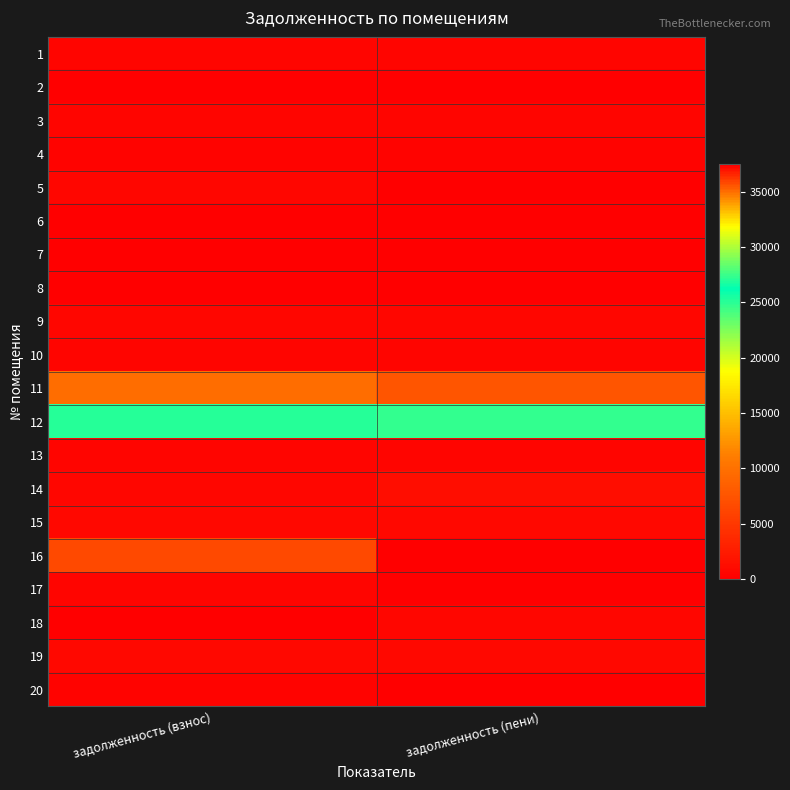

Which category has the highest value across all series?

задолженность (пени)